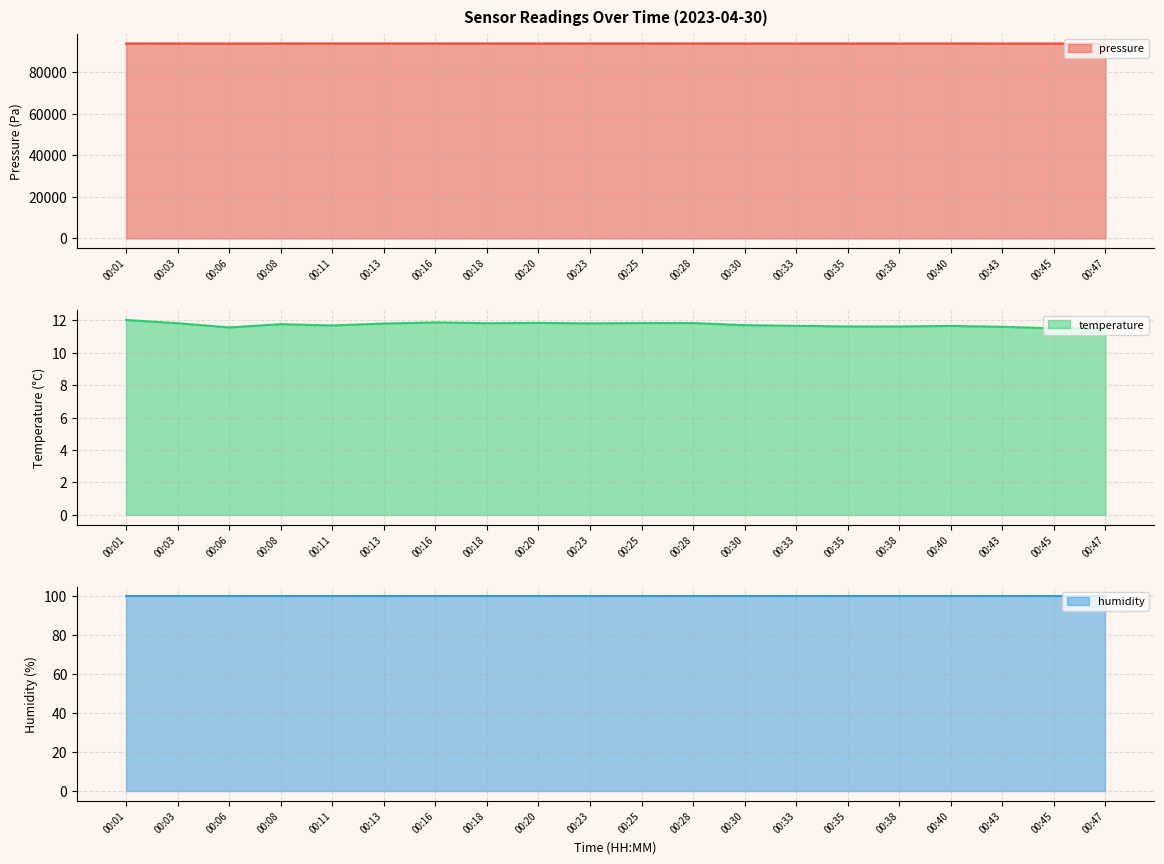

True or false: temperature and pressure cross at least once.

False